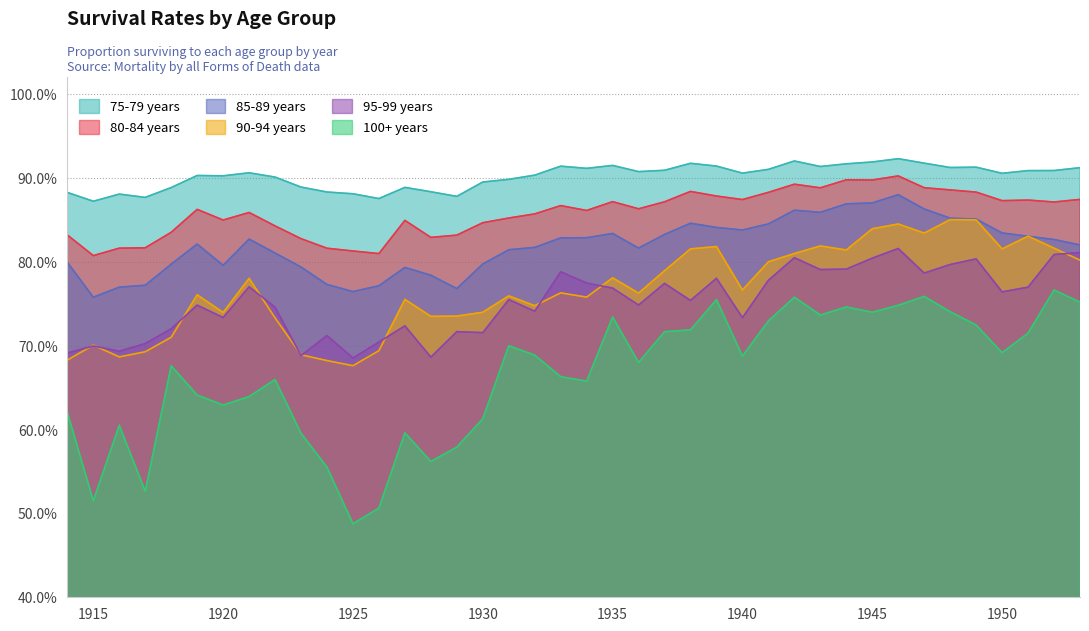

Which has a higher value, 1922 or 1951?

1951